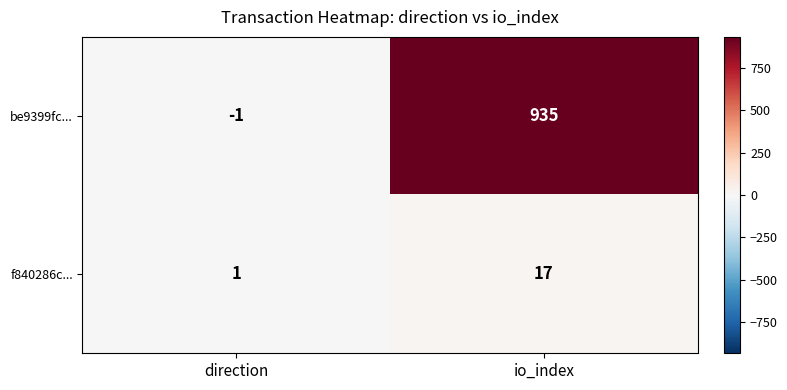

What is the average value of the f840286c... series?

9